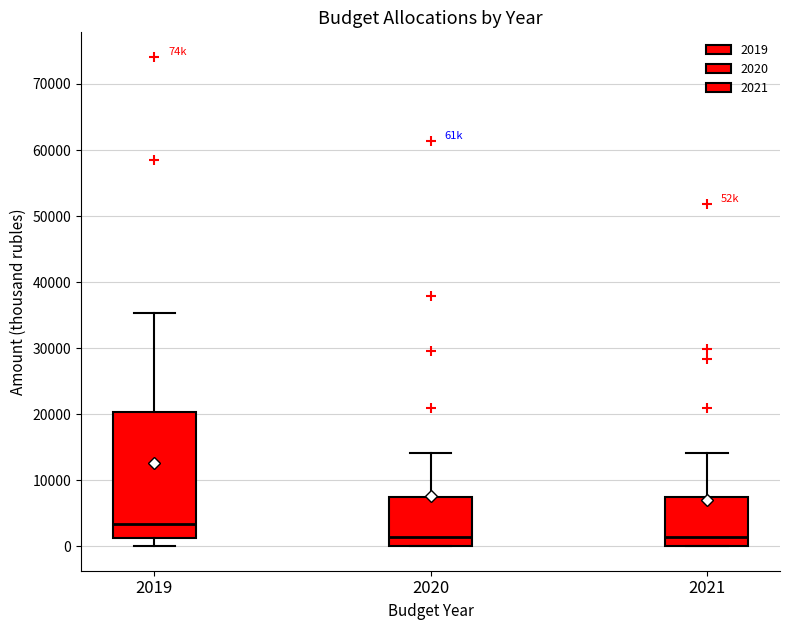

Where does the median line of the box at x = 2020 sit on the y-axis? The values are not printed on the chart, so give them approximately, as read against the axis.

1000